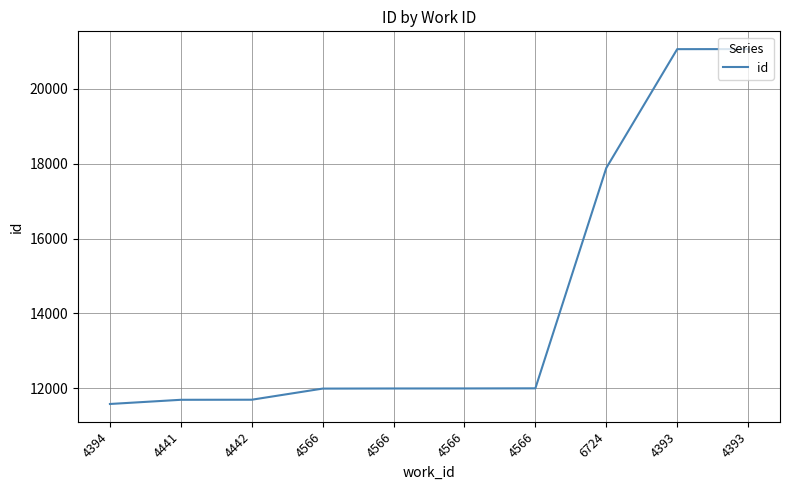

Does the chart display data point markers on the line(s)?

No